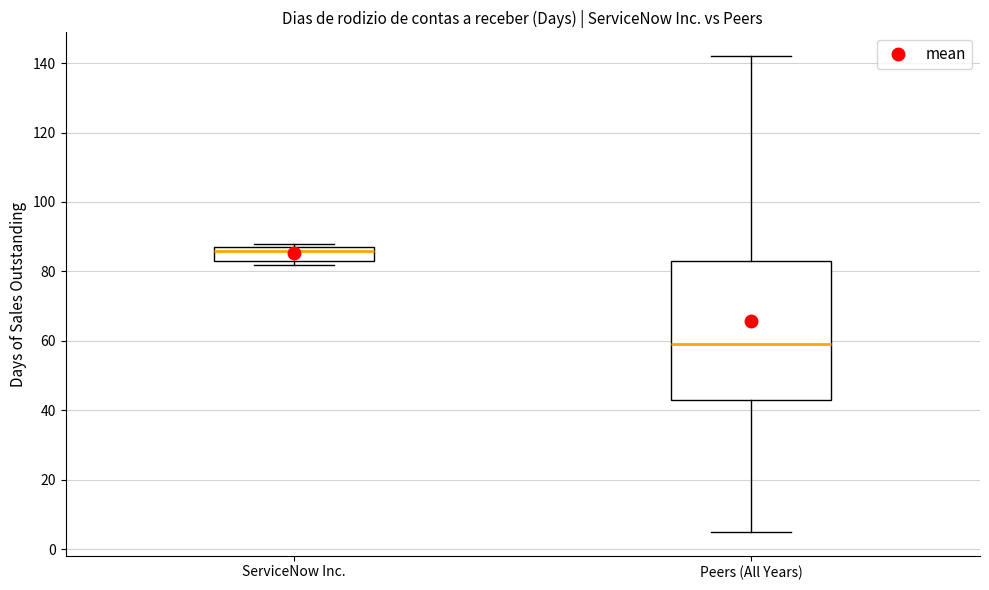

Reading left to right, read every box against the y-axis: the position of its median line, the range the box covers, and the ends of its whiskers. The values are not printed on the chart, so give them approximately, as read against the axis.

ServiceNow Inc.: median 86, box 84 to 88, whiskers 82 to 88 (just above the box's upper edge)
Peers (All Years): median 60, box 44 to 84, whiskers 6 to 142